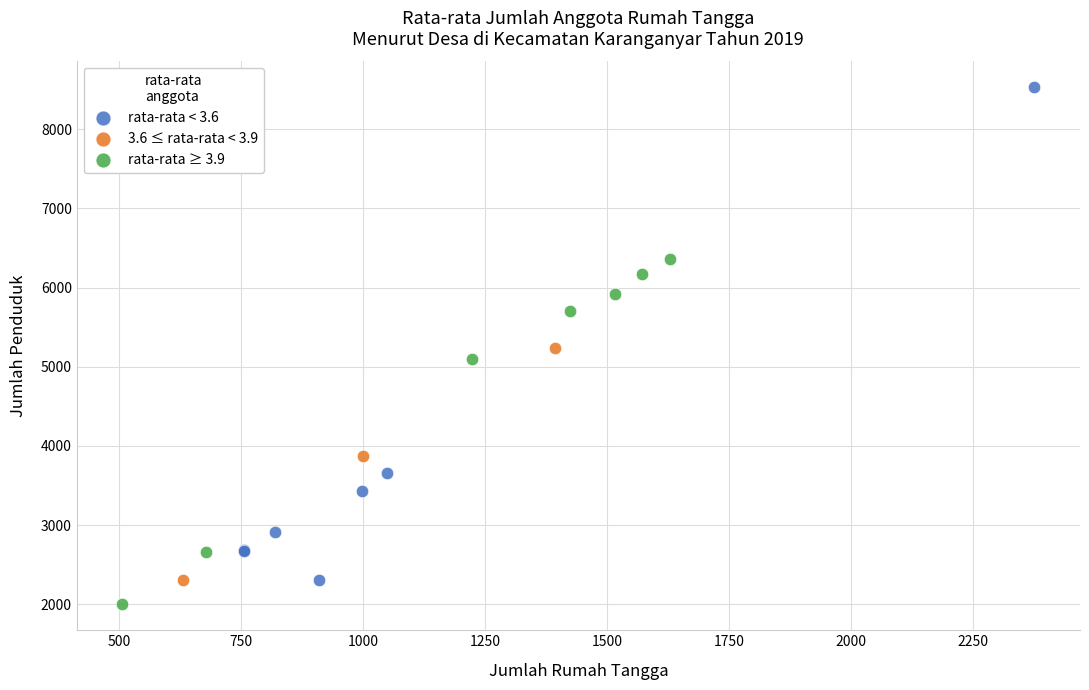

Which series reaches the maximum Y coordinate?

rata-rata < 3.6